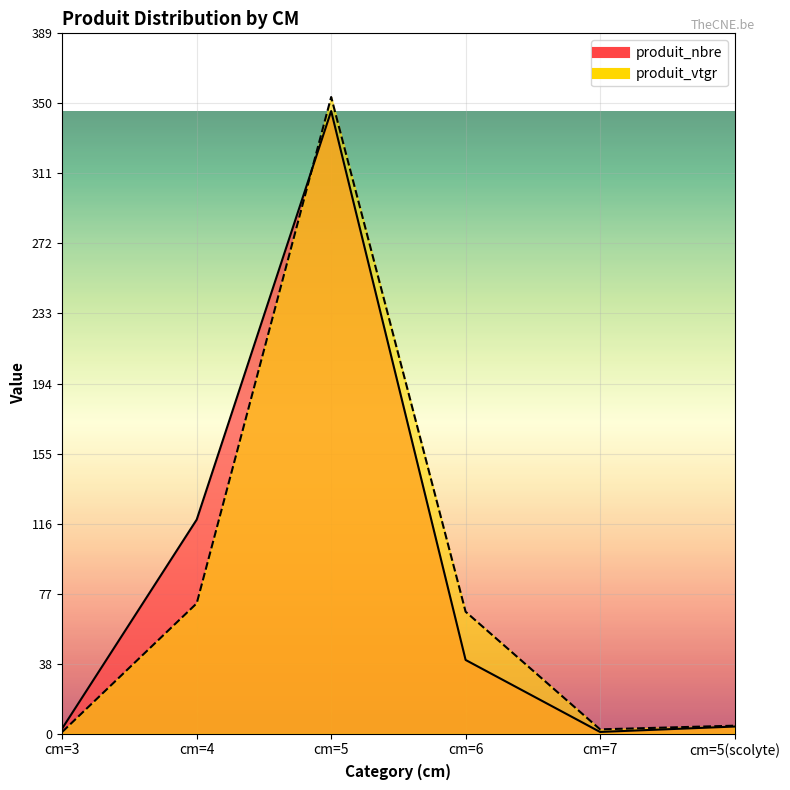

After their last crossing, which series has the higher values: produit_nbre or produit_vtgr?

produit_vtgr